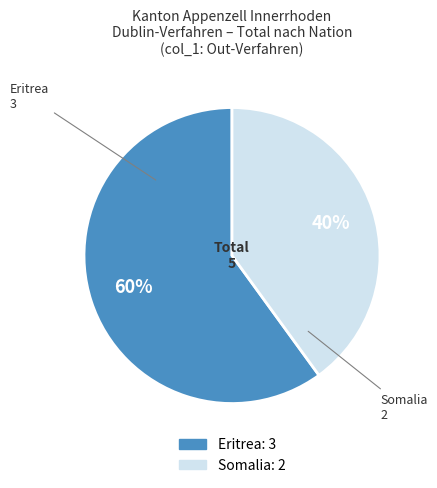

To the nearest percent, what is the difference between the largest and smallest slice percentages?

20%